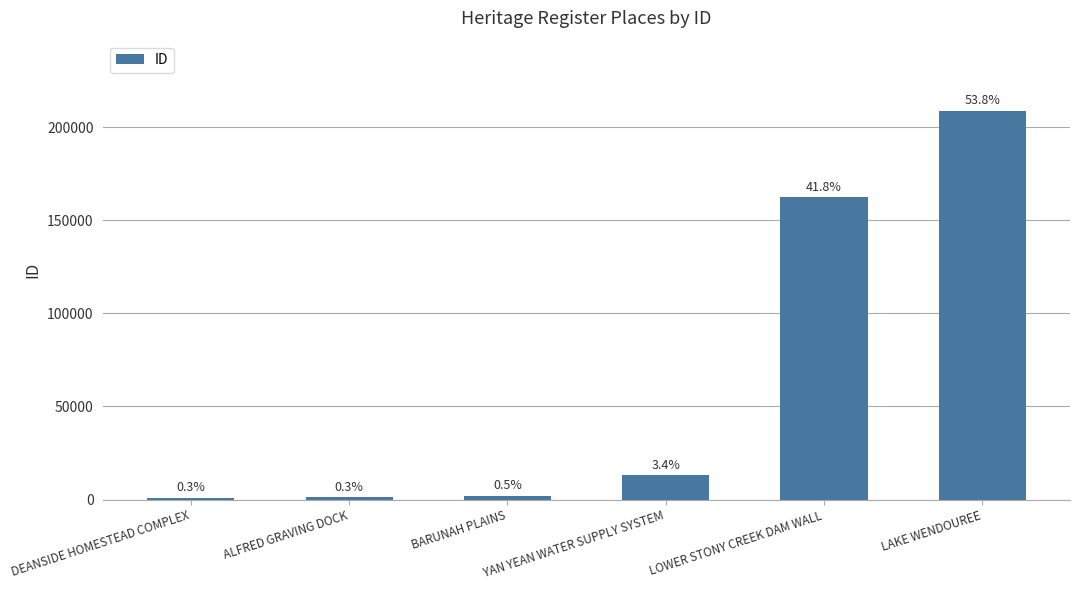

How many bars are there in total?

6